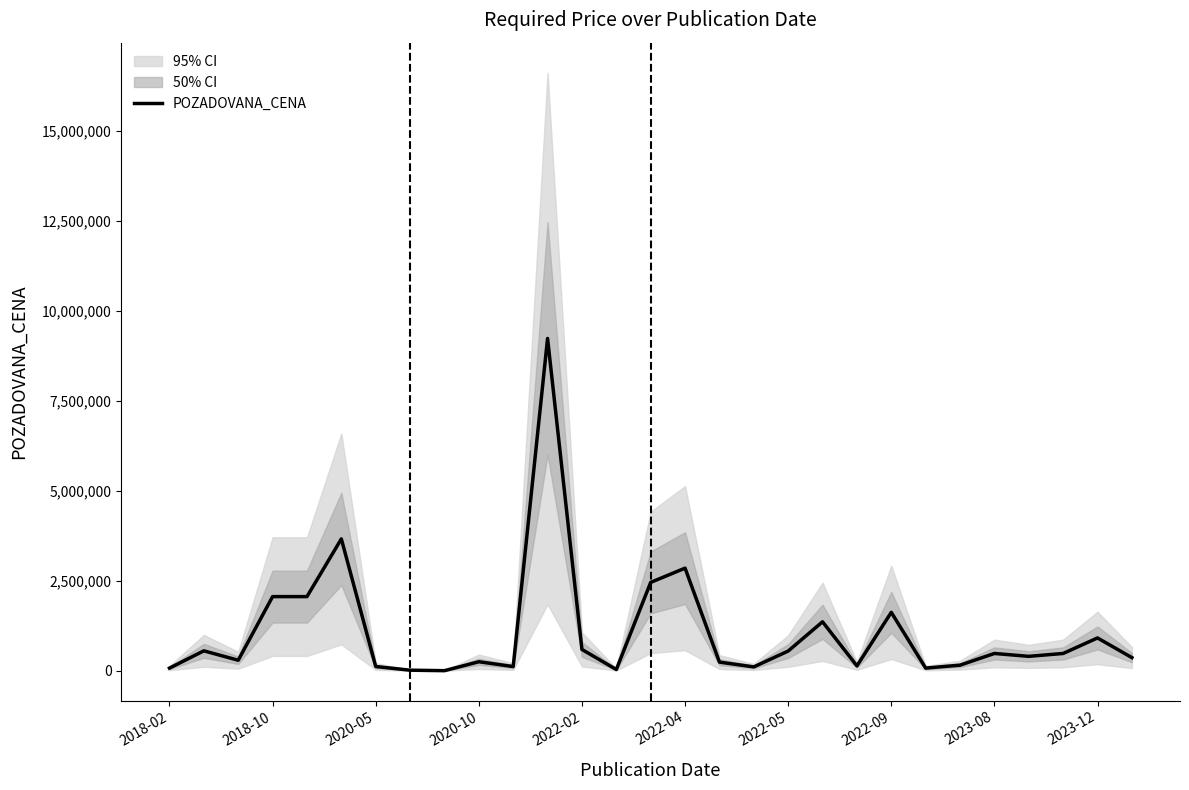

The chart shows a value of 480000 at 26. True or false?

True